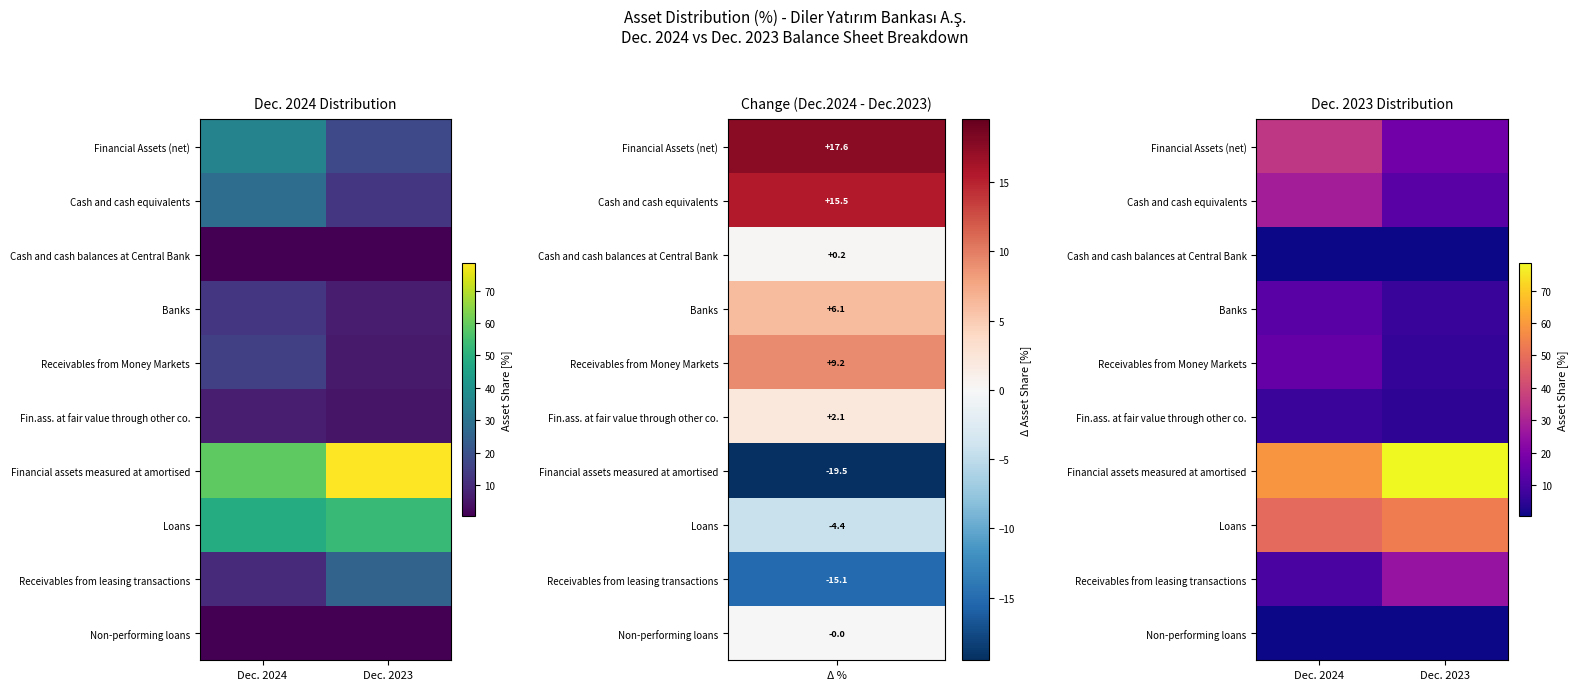

List the series in order of their peak value, lowest first.

Non-performing loans, Cash and cash balances at Central Bank, Fin.ass. at fair value through other co., Banks, Receivables from Money Markets, Receivables from leasing transactions, Cash and cash equivalents, Financial Assets (net), Loans, Financial assets measured at amortised